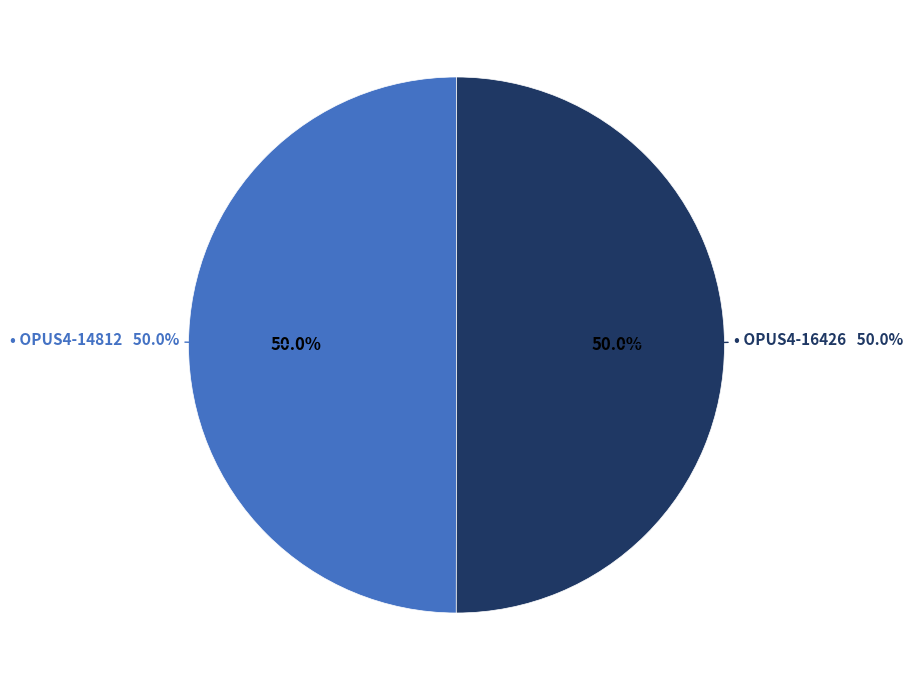

True or false: OPUS4-16426 accounts for 50% of the total.

True